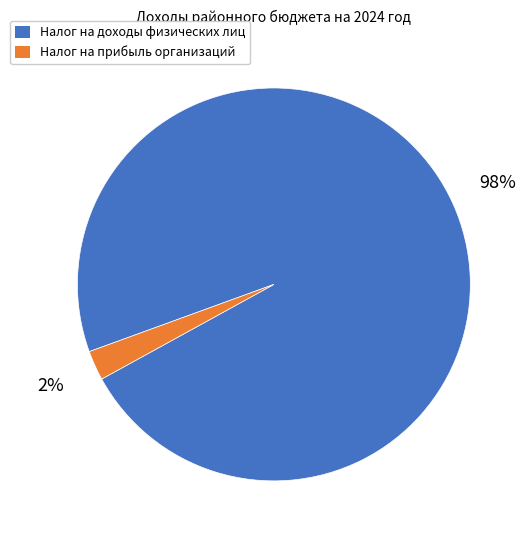

Does any single category account for the majority?

Yes